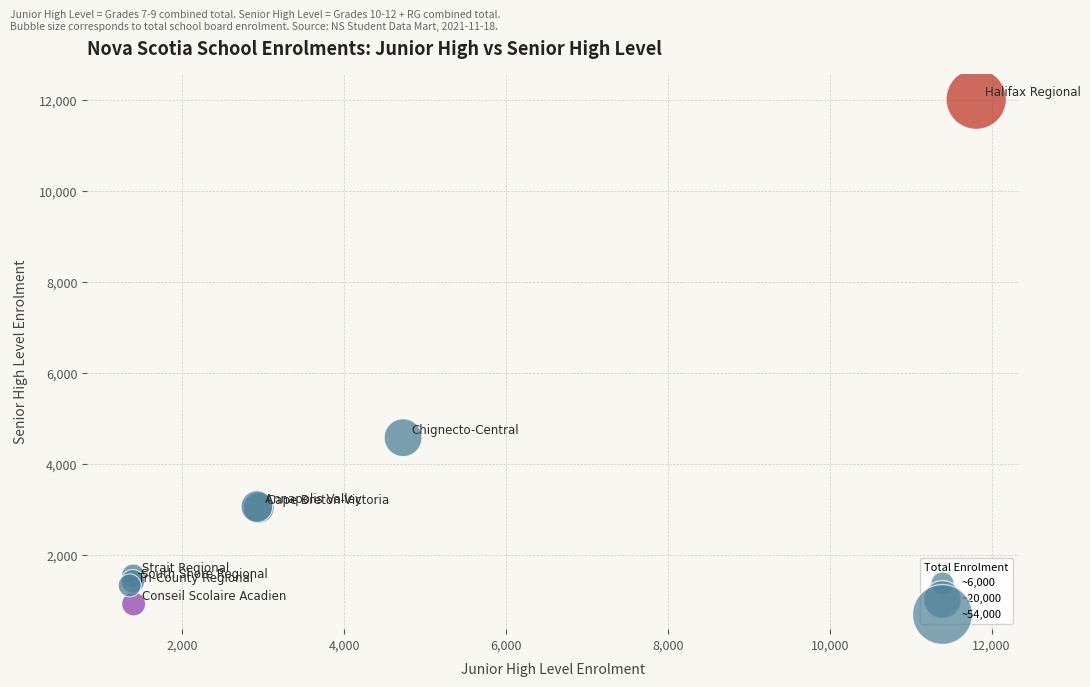

What Y value in the scatter plot is closest to 6470?

4578